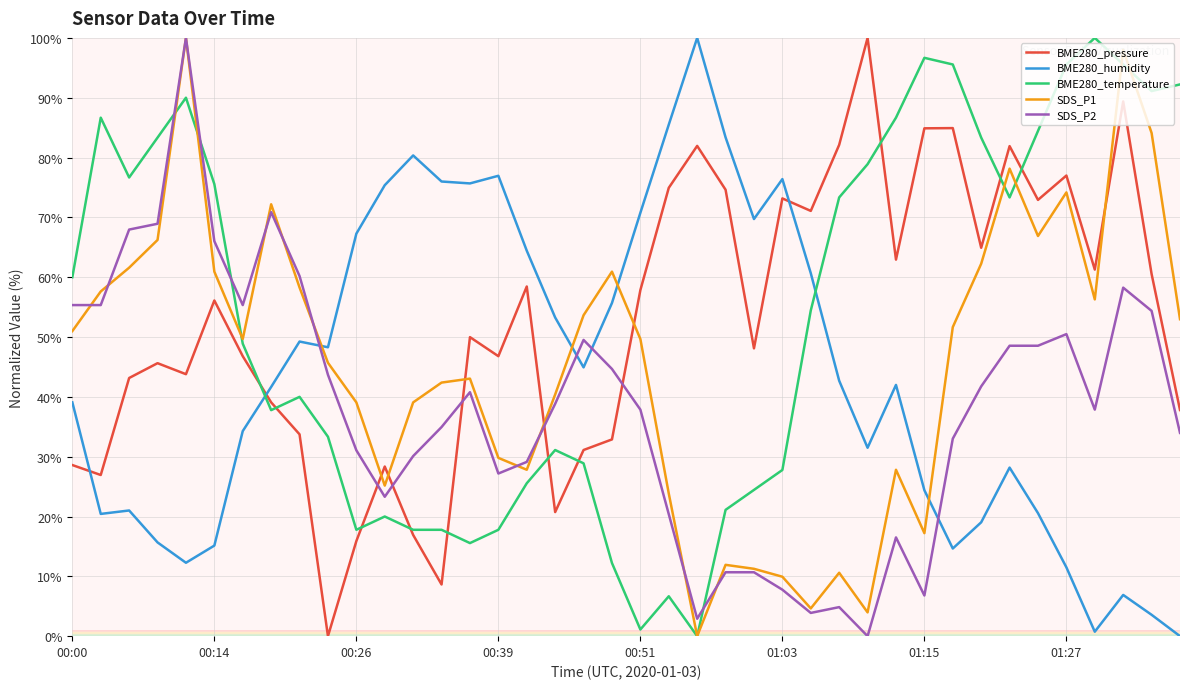

How many intersections are there between BME280_humidity and BME280_temperature?

2